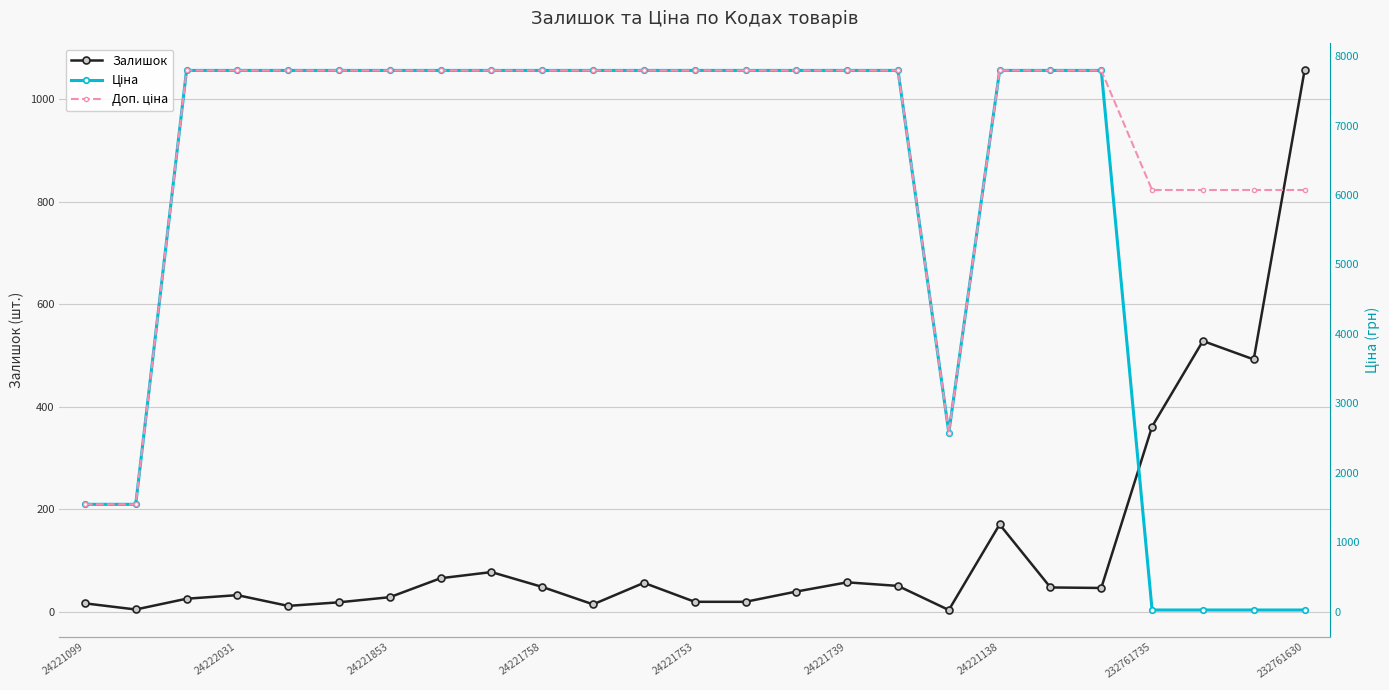

What position from the right is 14?

11